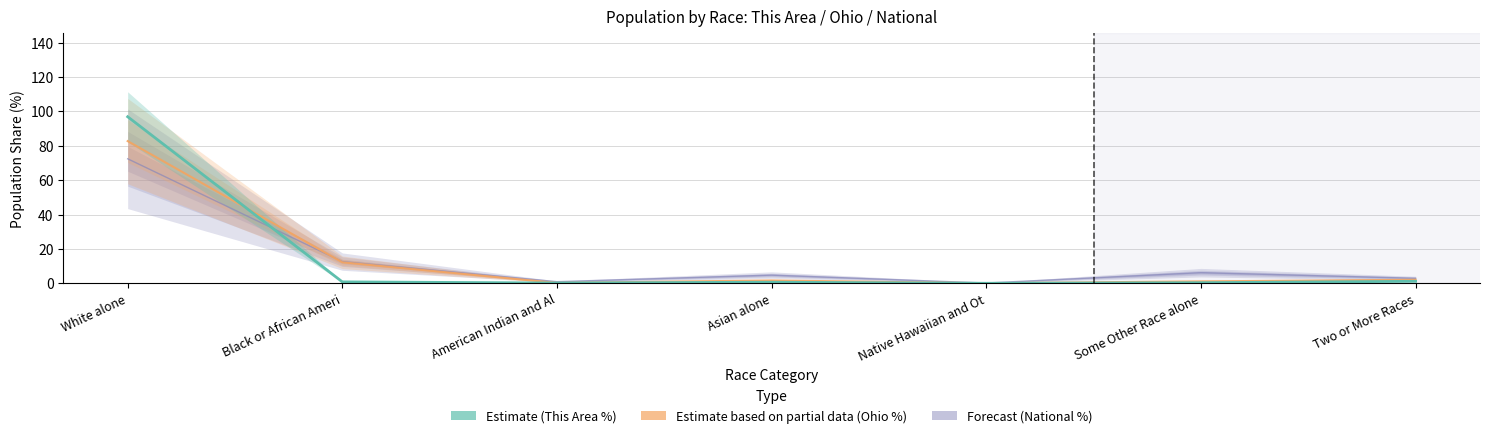

Which series has the largest total across all categories?

Estimate based on partial data (Ohio %)